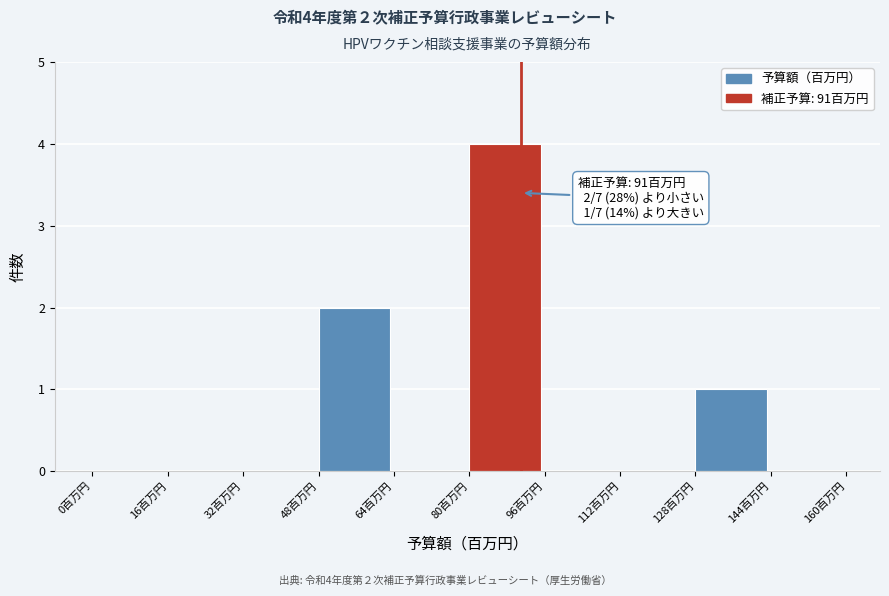

Which range on the x-axis has the tallest bar?

80 to 96